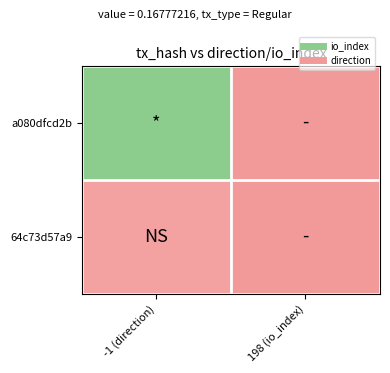

Rank the series by their average value, from highest to lowest.

a080dfcd2b, 64c73d57a9